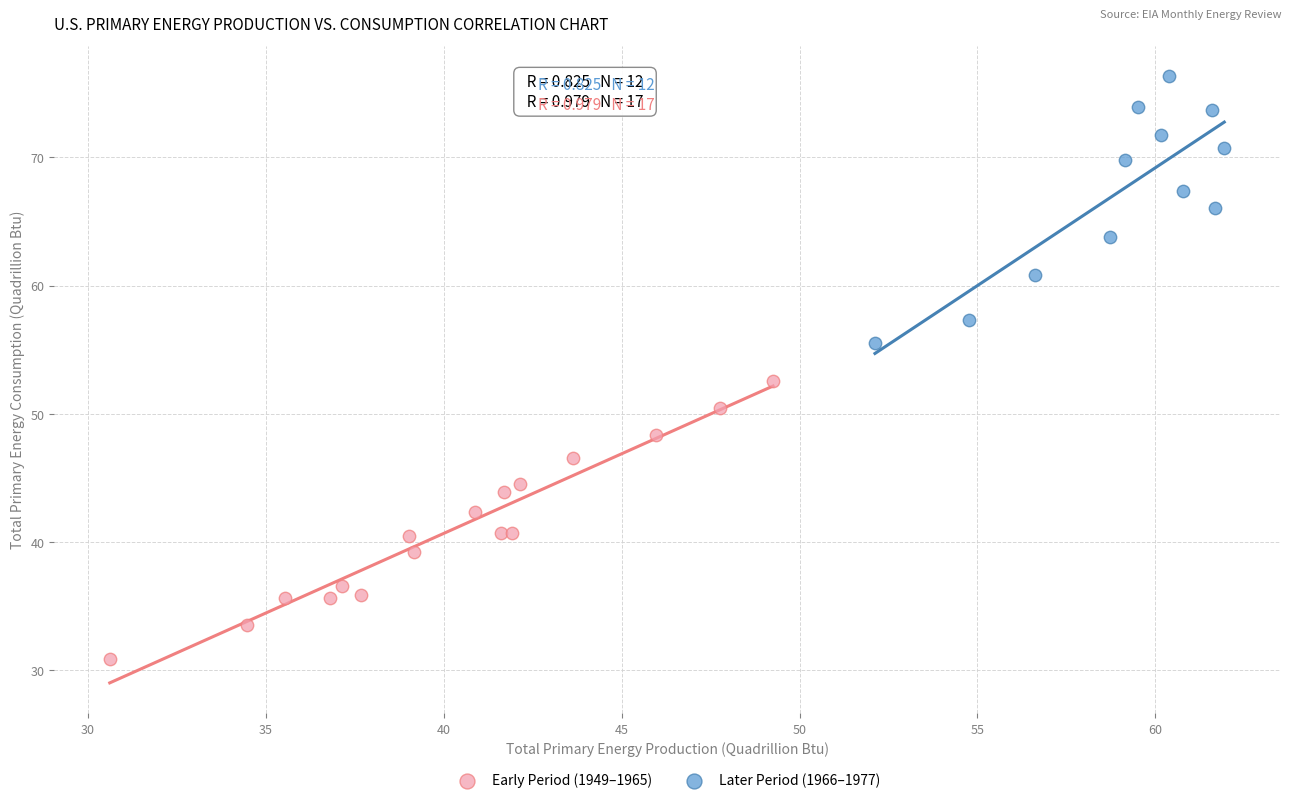

Which series contains the highest Y value?

Later Period (1966–1977)